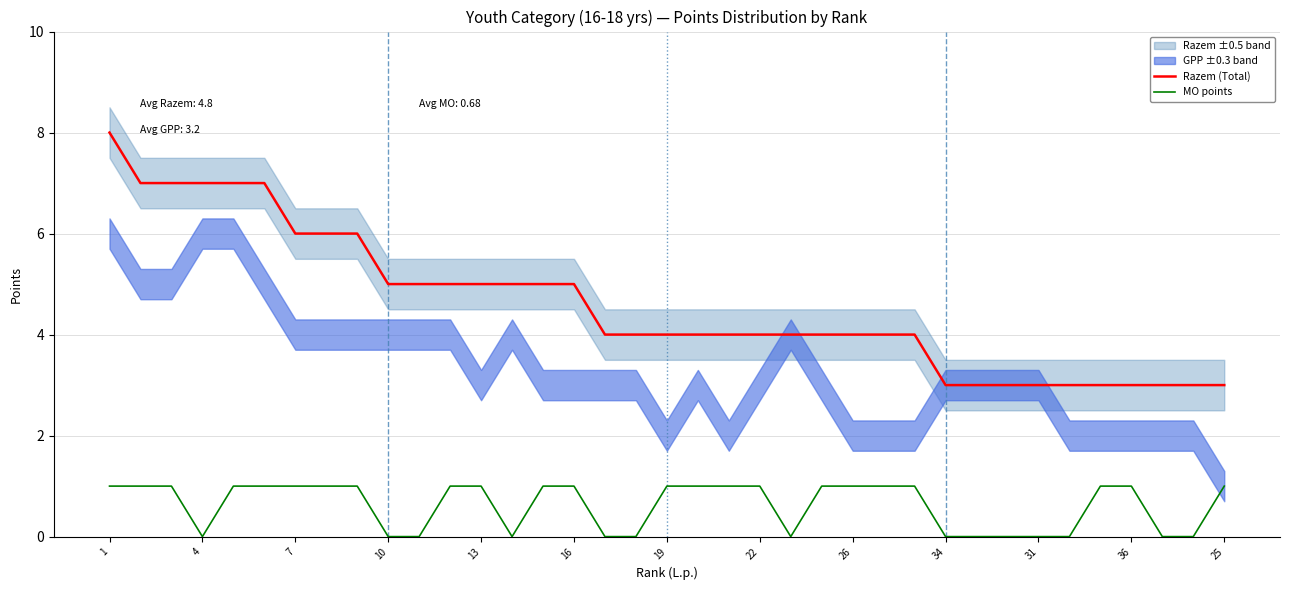

What is the value of the MO points point at the 5th from the left?

1